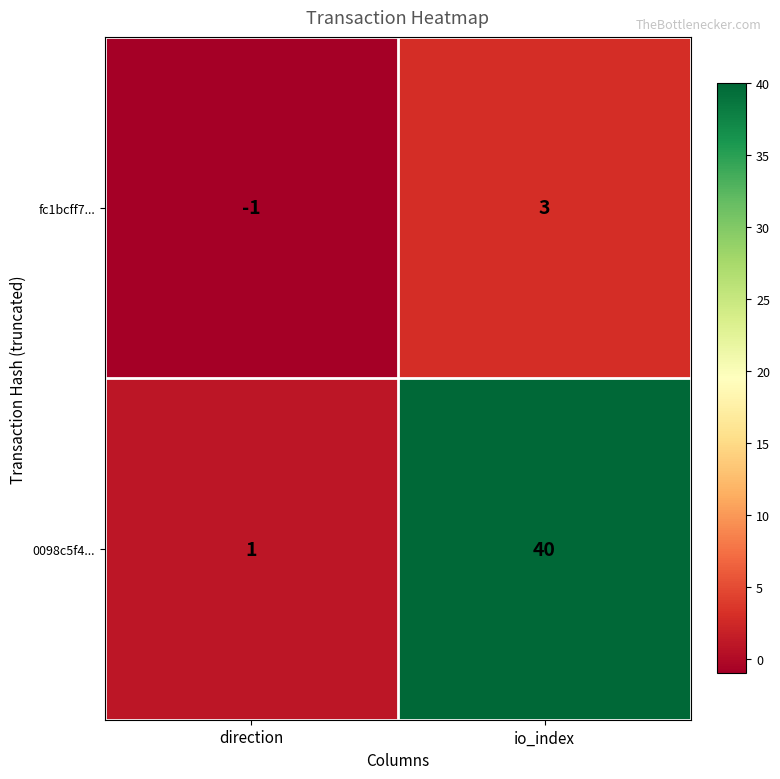

How many values in fc1bcff7... are above zero?

1